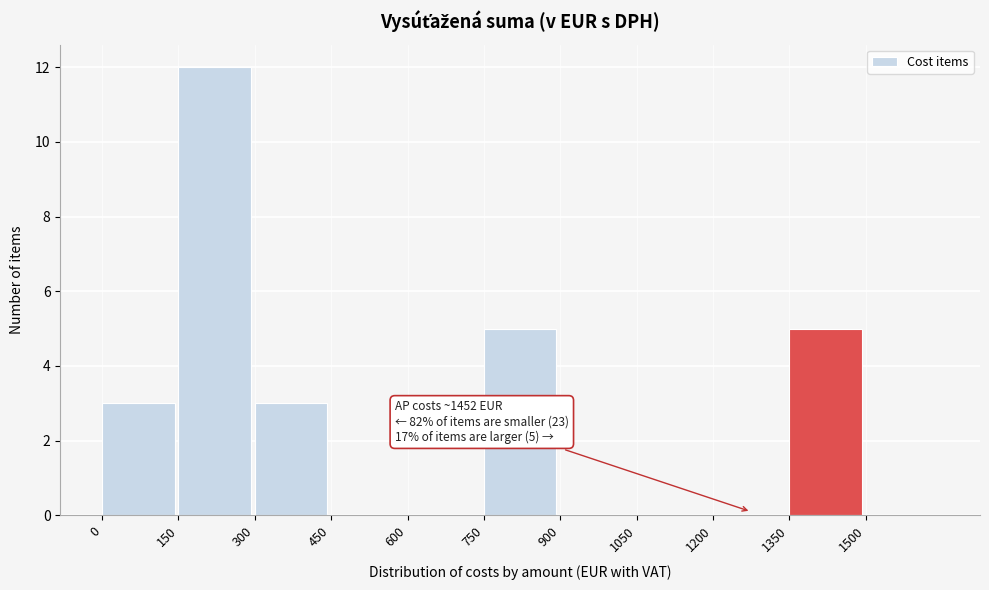

Which range on the x-axis has the tallest bar?

150 to 300